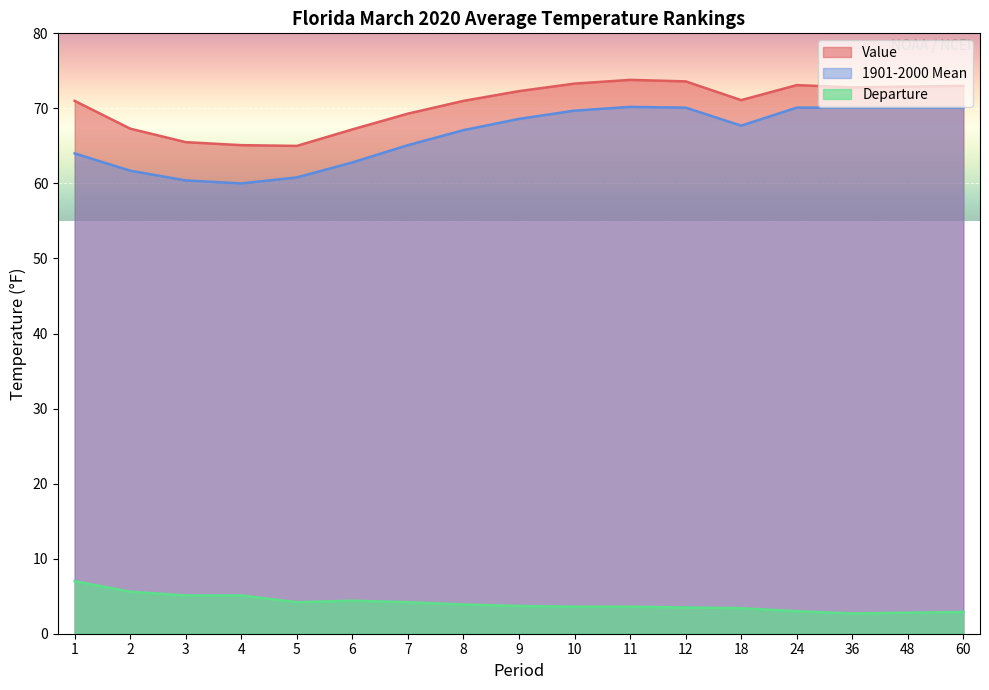

What is the approximate value of 1901-2000 Mean at 7?

65.1